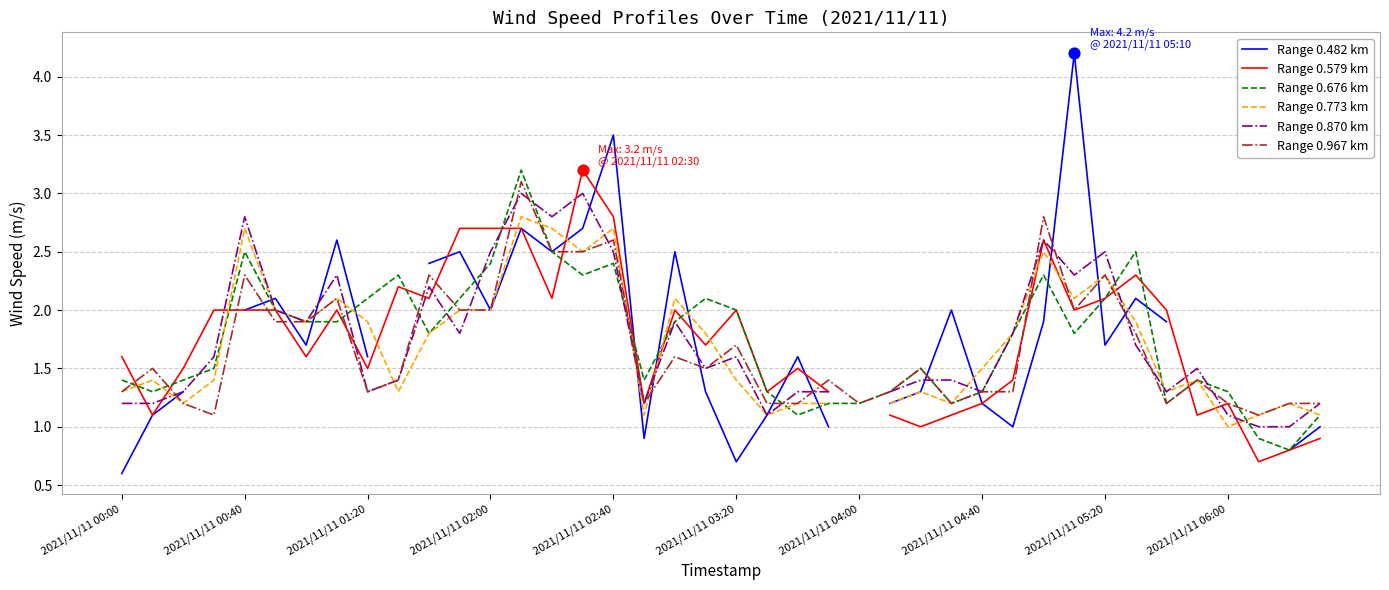

Which series reaches the minimum Y coordinate?

Range 0.482 km